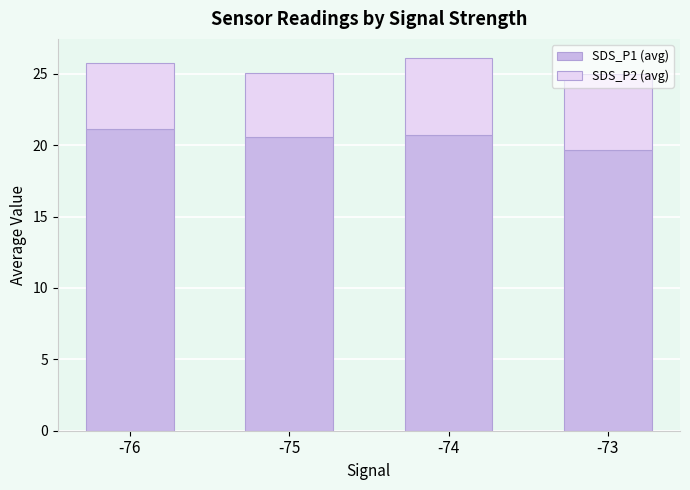

True or false: SDS_P1 (avg) has a value of 12.3 at -76.

False